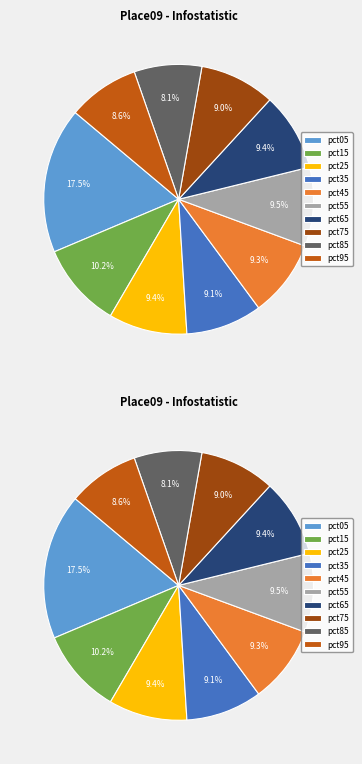

What percentage is the pct55 slice, to the nearest percent?

9%